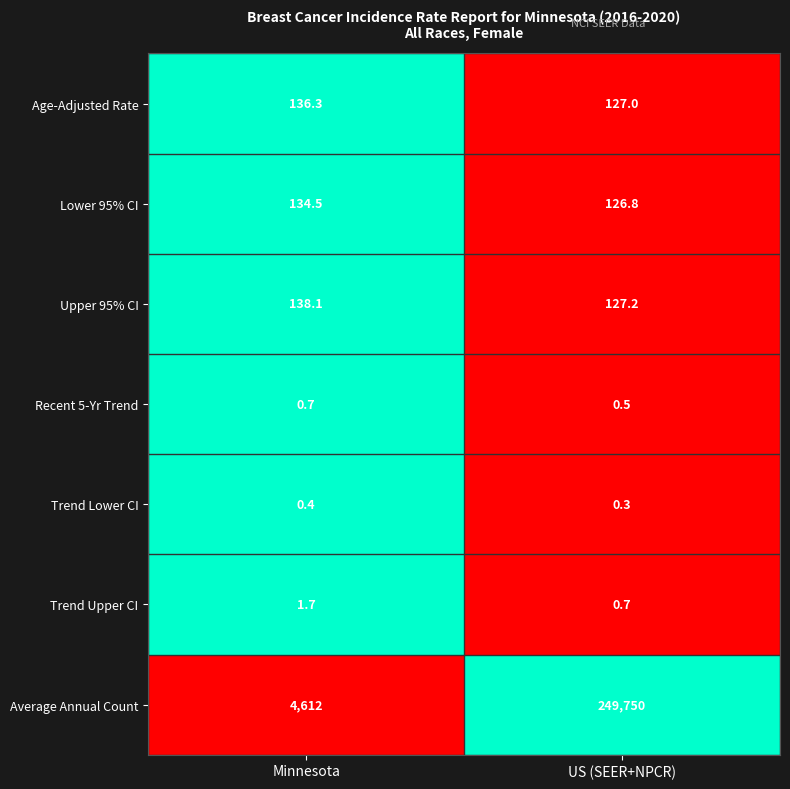

What is the sum of all Upper 95% CI values?

265.3